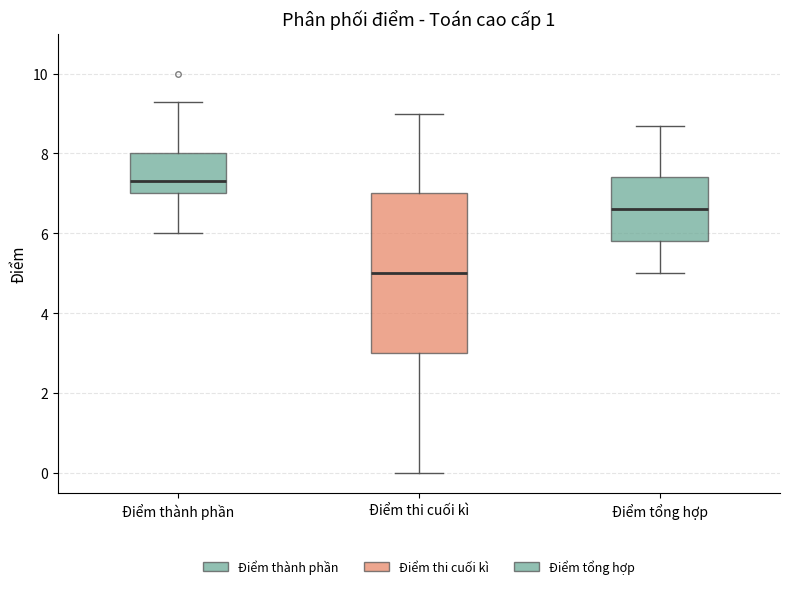

Reading left to right, read every box against the y-axis: the position of its median line, the range the box covers, and the ends of its whiskers. The values are not printed on the chart, so give them approximately, as read against the axis.

Điểm thành phần: median 7.4, box 7.0 to 8.0, whiskers 6.0 to 9.4
Điểm thi cuối kì: median 5.0, box 3.0 to 7.0, whiskers 0.0 to 9.0
Điểm tổng hợp: median 6.6, box 5.8 to 7.4, whiskers 5.0 to 8.8